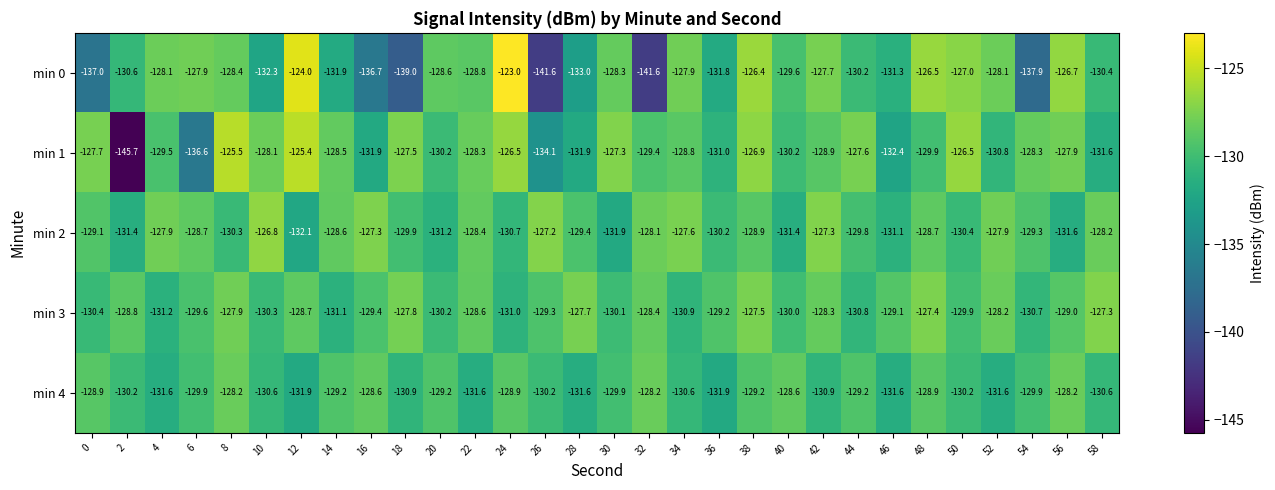

Which series has the largest total across all categories?

min 3